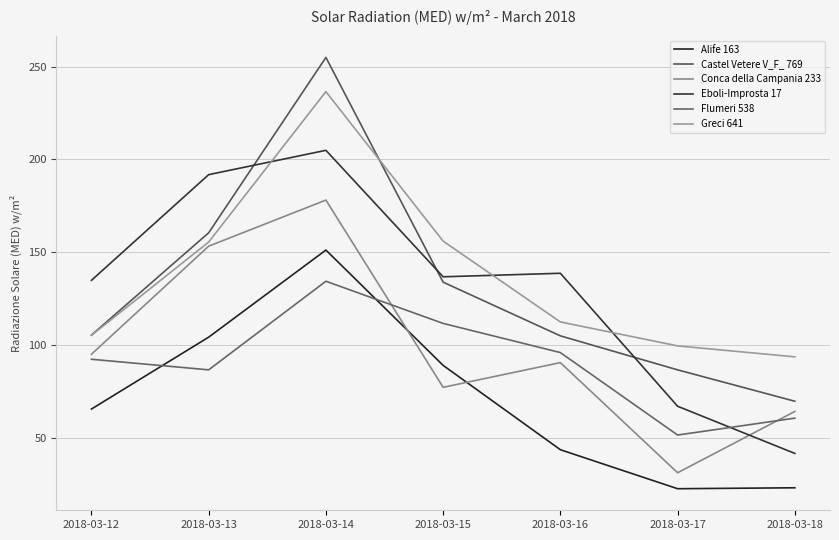

What is the difference between the maximum and minimum values in the Greci 641 series?

142.8